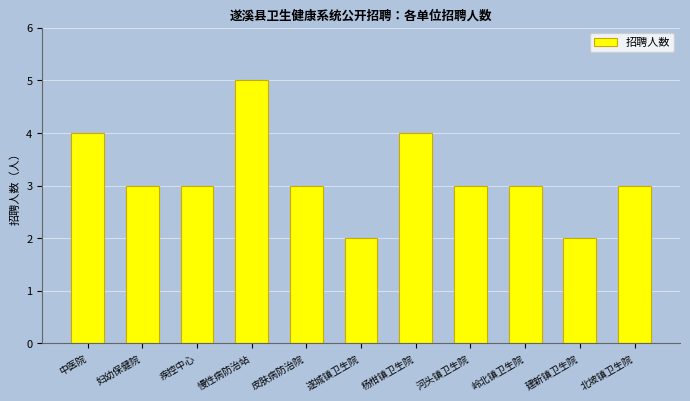

Where does the data first go above 3?

中医院